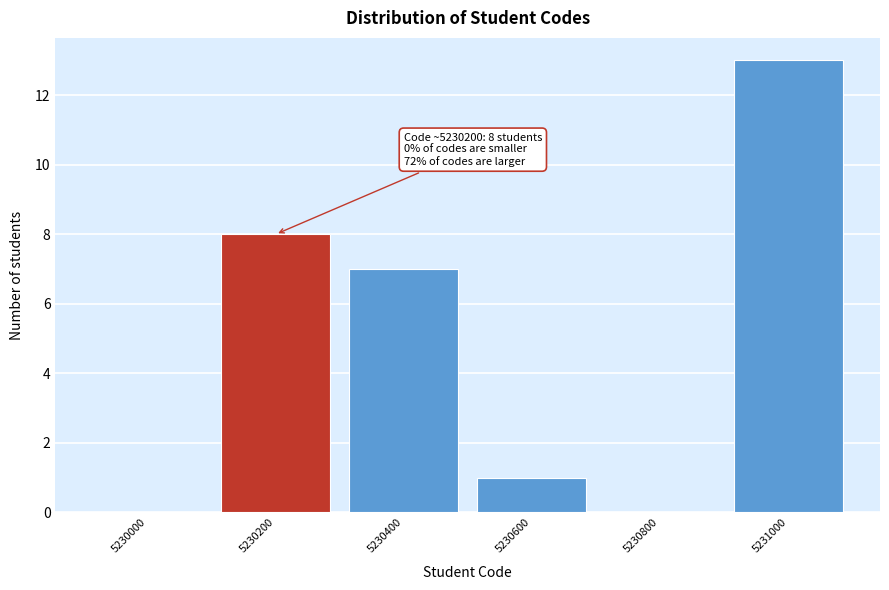

Reading right to left, transcribe all the data shown in this chart.

5231000=13	5230800=0	5230600=1	5230400=7	5230200=8	5230000=0